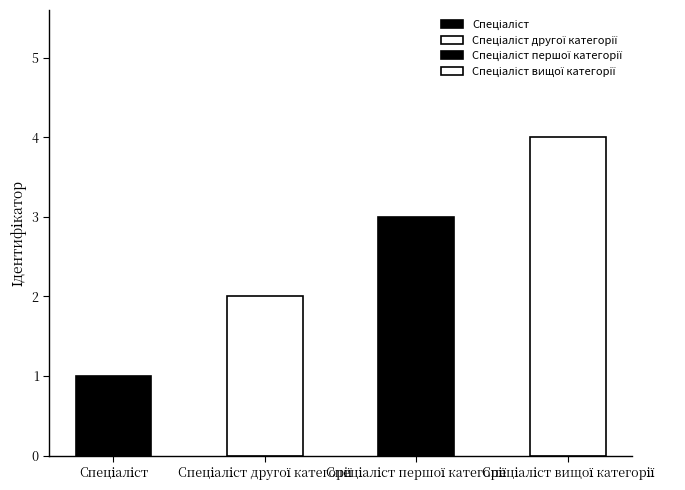

What is the label of the 4th bar from the right?

Спеціаліст